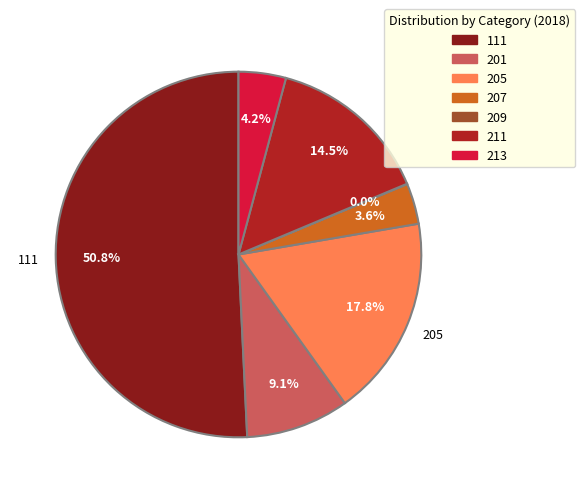

Which has a higher value, 111 or 201?

111